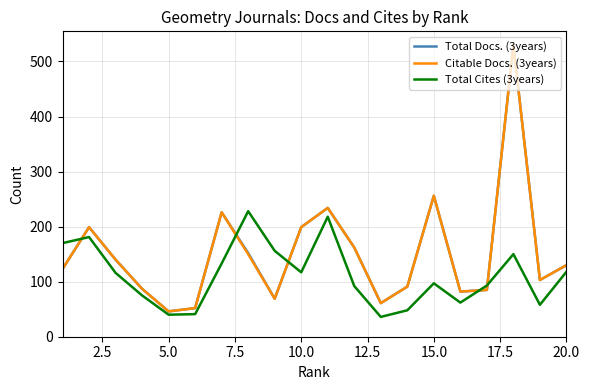

After their last crossing, which series has the higher values: Total Cites (3years) or Total Docs. (3years)?

Total Docs. (3years)